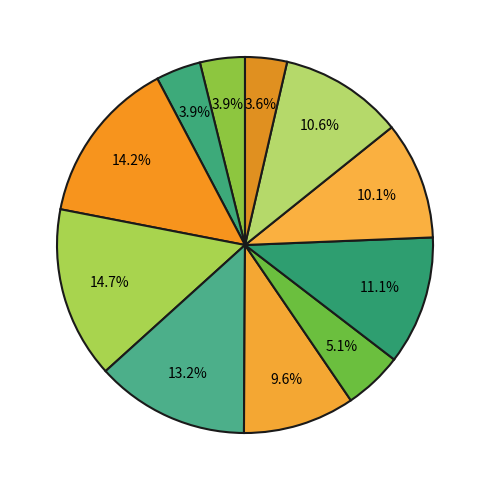

Count the number of slices in the pie.

11